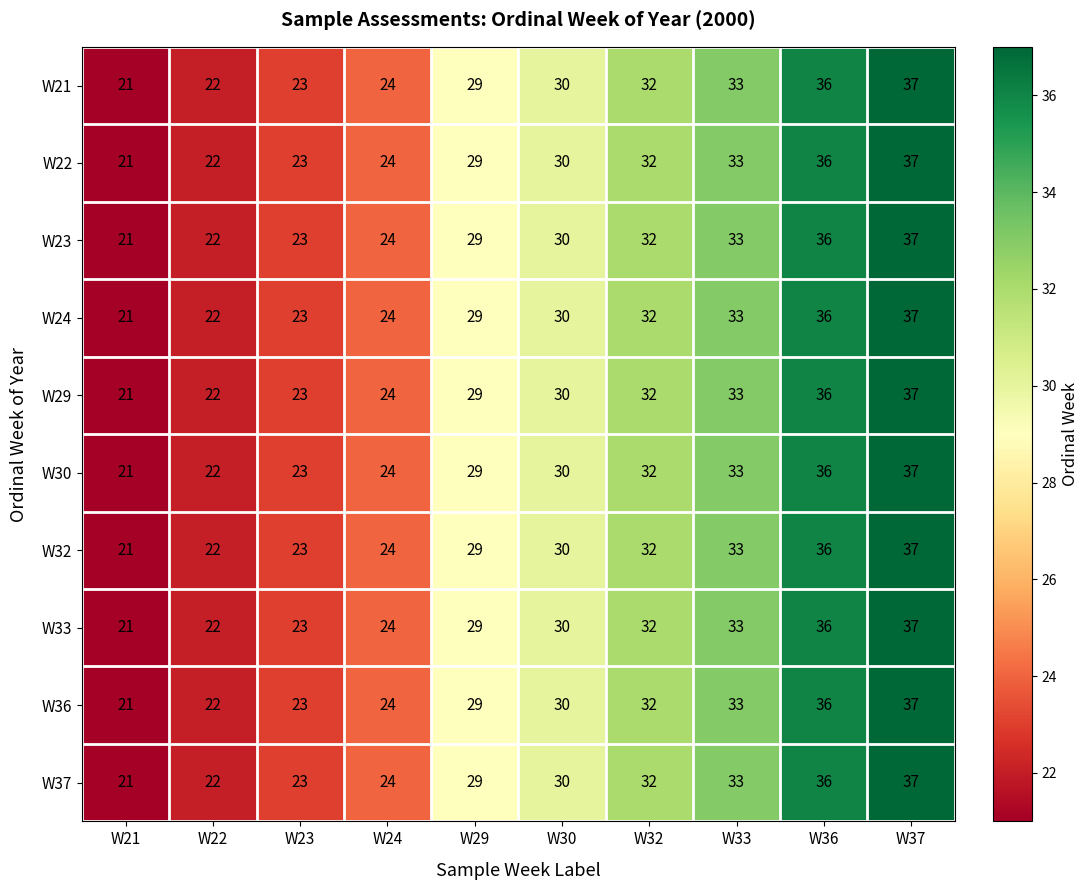

What is the approximate value of W32 at W29, to the nearest 10?

30